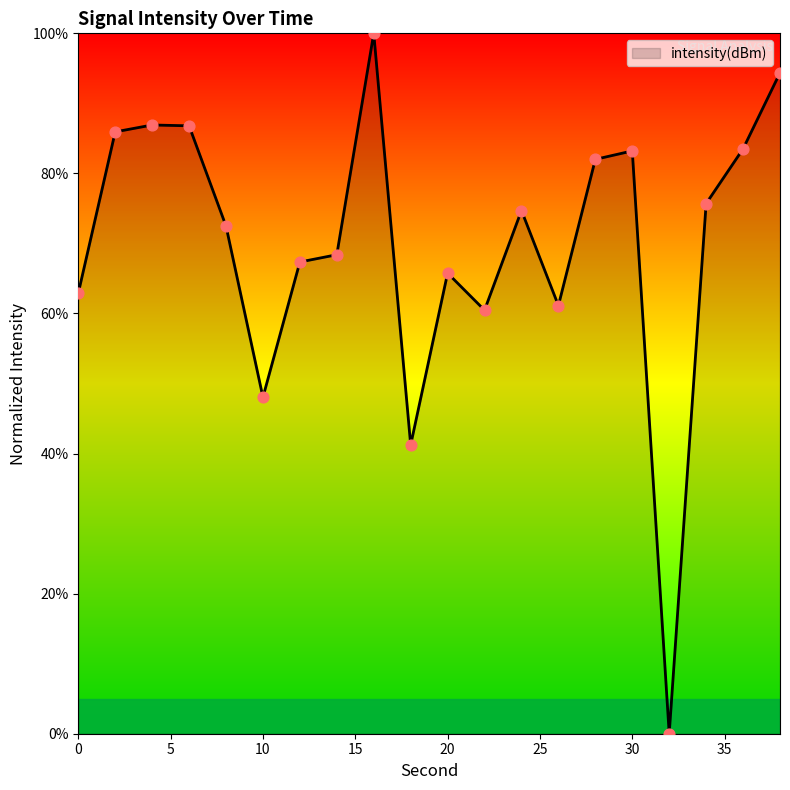

What is the difference between the maximum and minimum values?

100.0